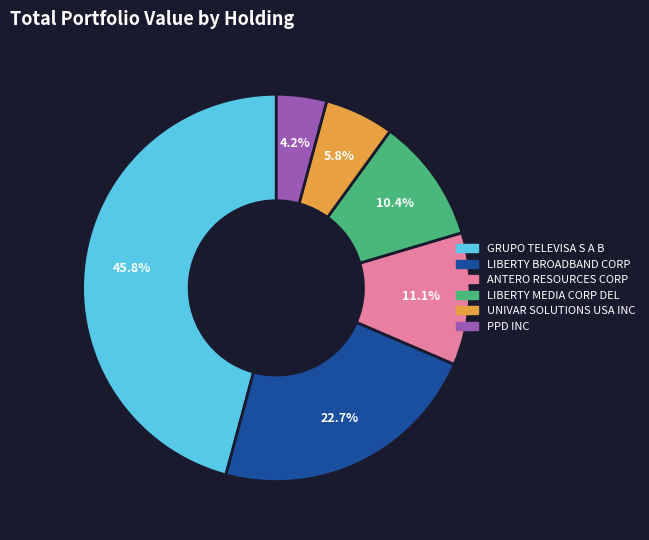

Which slice is the smallest?

PPD INC